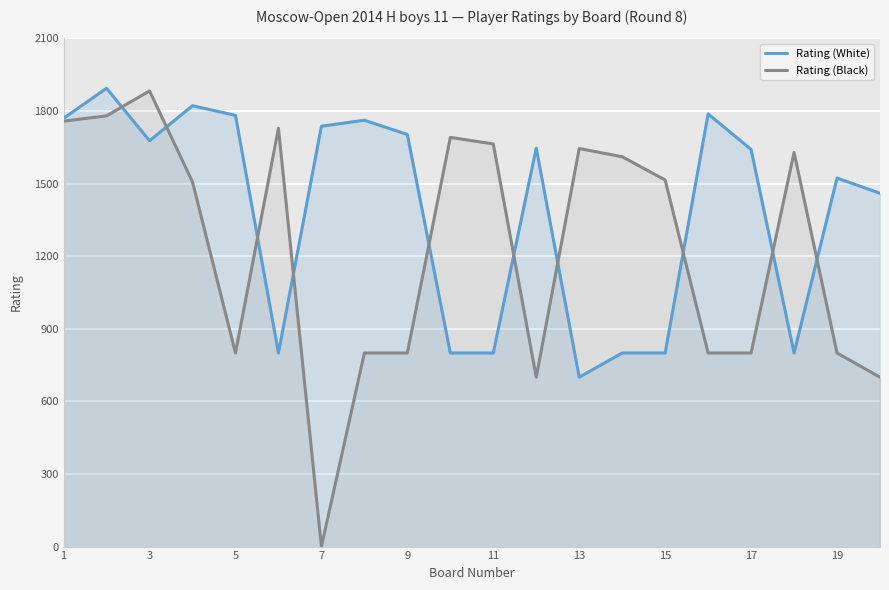

Reading right to left, extract all data points from this chart.

Rating (White): 1460	1523	800	1641	1788	800	800	700	1647	800	800	1703	1762	1737	800	1782	1822	1677	1894	1770
Rating (Black): 700	800	1629	800	800	1515	1611	1645	700	1664	1691	800	800	0	1729	800	1507	1883	1780	1758